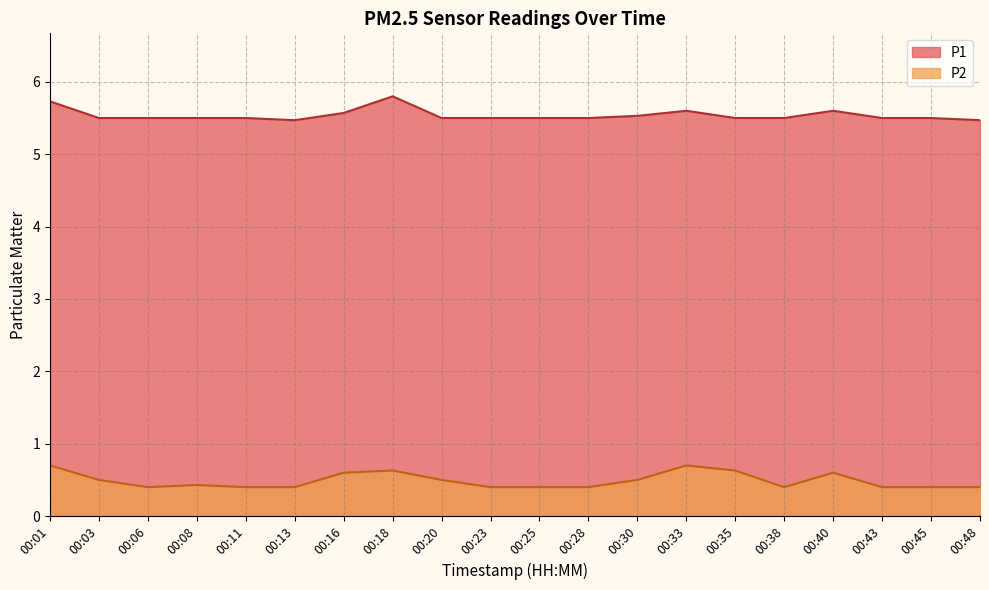

Reading left to right, what are all the values shown in this chart?

P1: 5.7	5.5	5.5	5.5	5.5	5.5	5.6	5.8	5.5	5.5	5.5	5.5	5.5	5.6	5.5	5.5	5.6	5.5	5.5	5.5
P2: 0.7	0.5	0.4	0.4	0.4	0.4	0.6	0.6	0.5	0.4	0.4	0.4	0.5	0.7	0.6	0.4	0.6	0.4	0.4	0.4